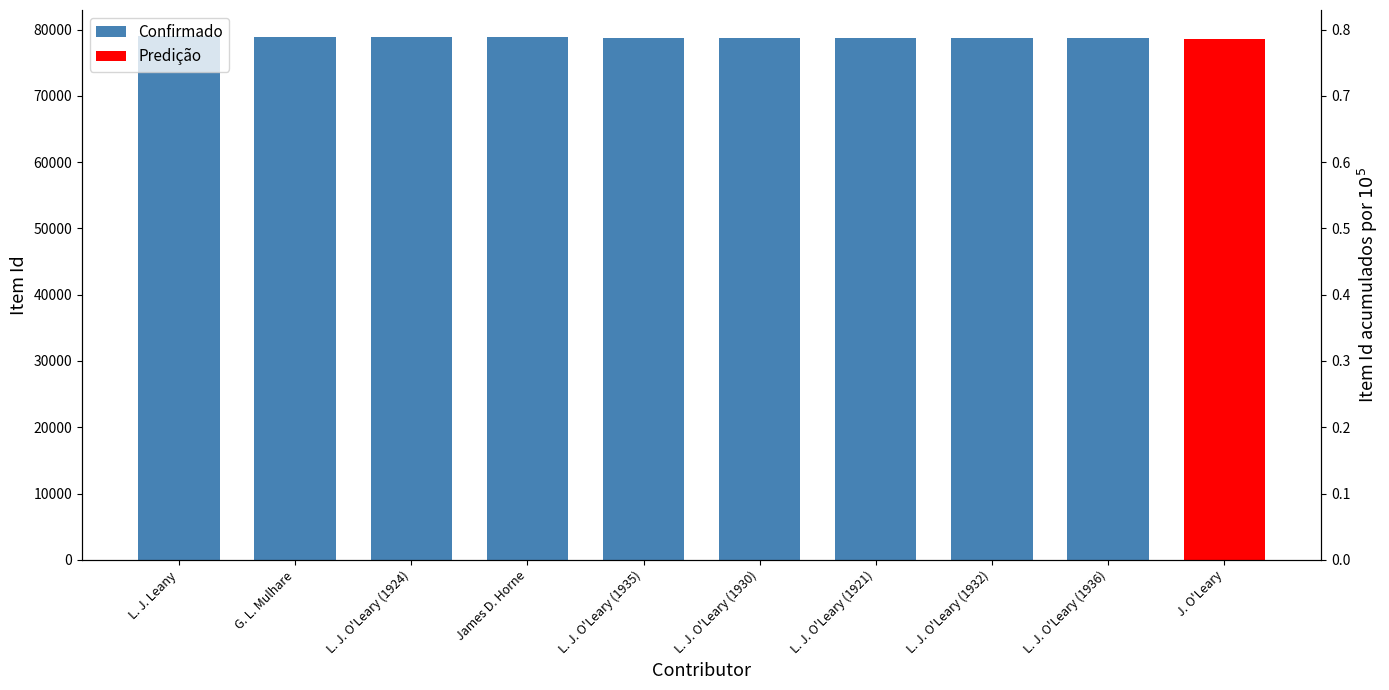

The chart shows a value of 118472 at James D. Horne. True or false?

False